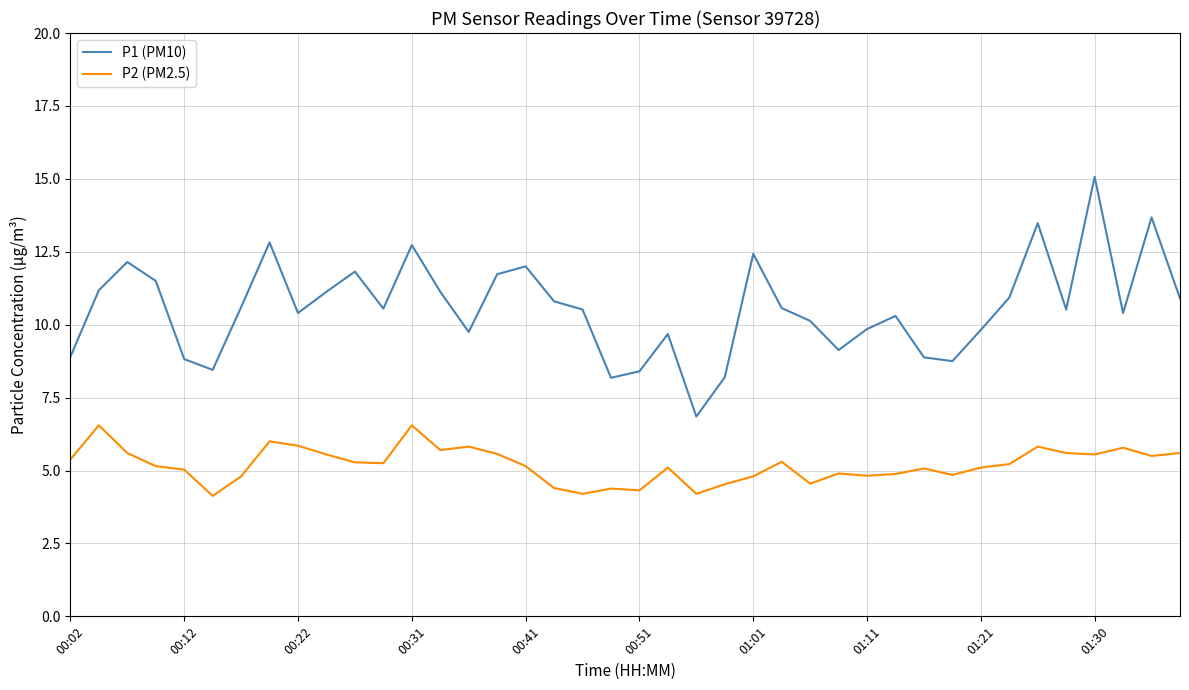

Which series has the largest total across all categories?

P1 (PM10)